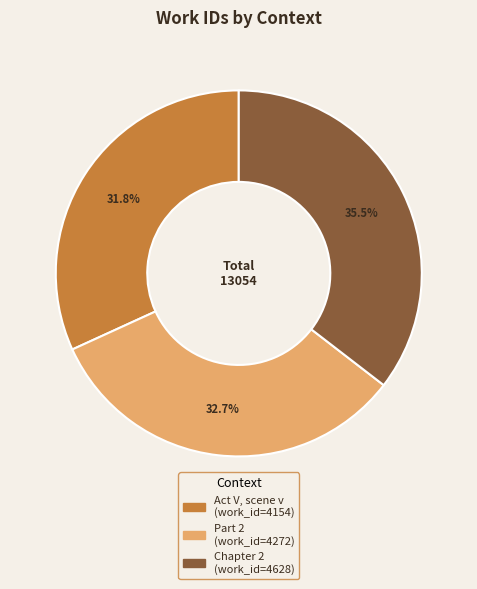

Which category has the smallest portion of the pie?

Act V, scene v